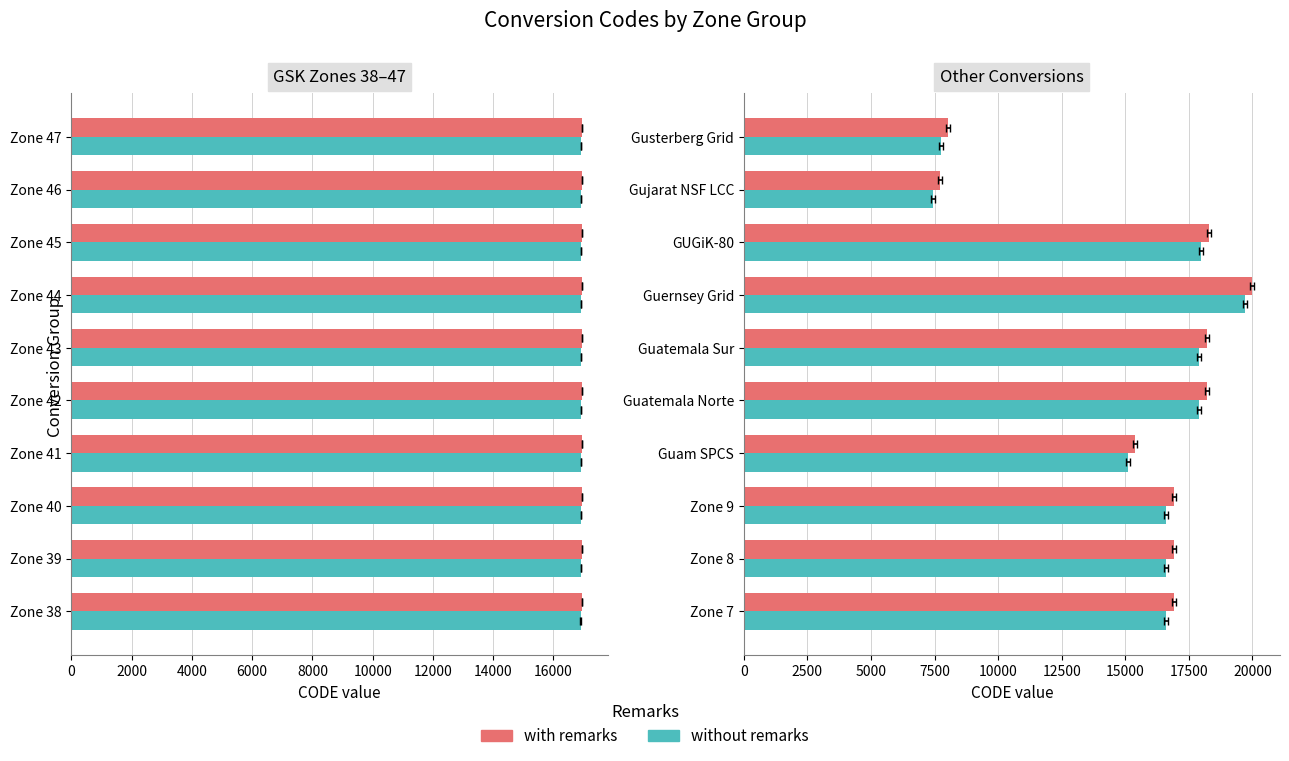

What is the value of the without remarks bar at the 5th from the left?

17911